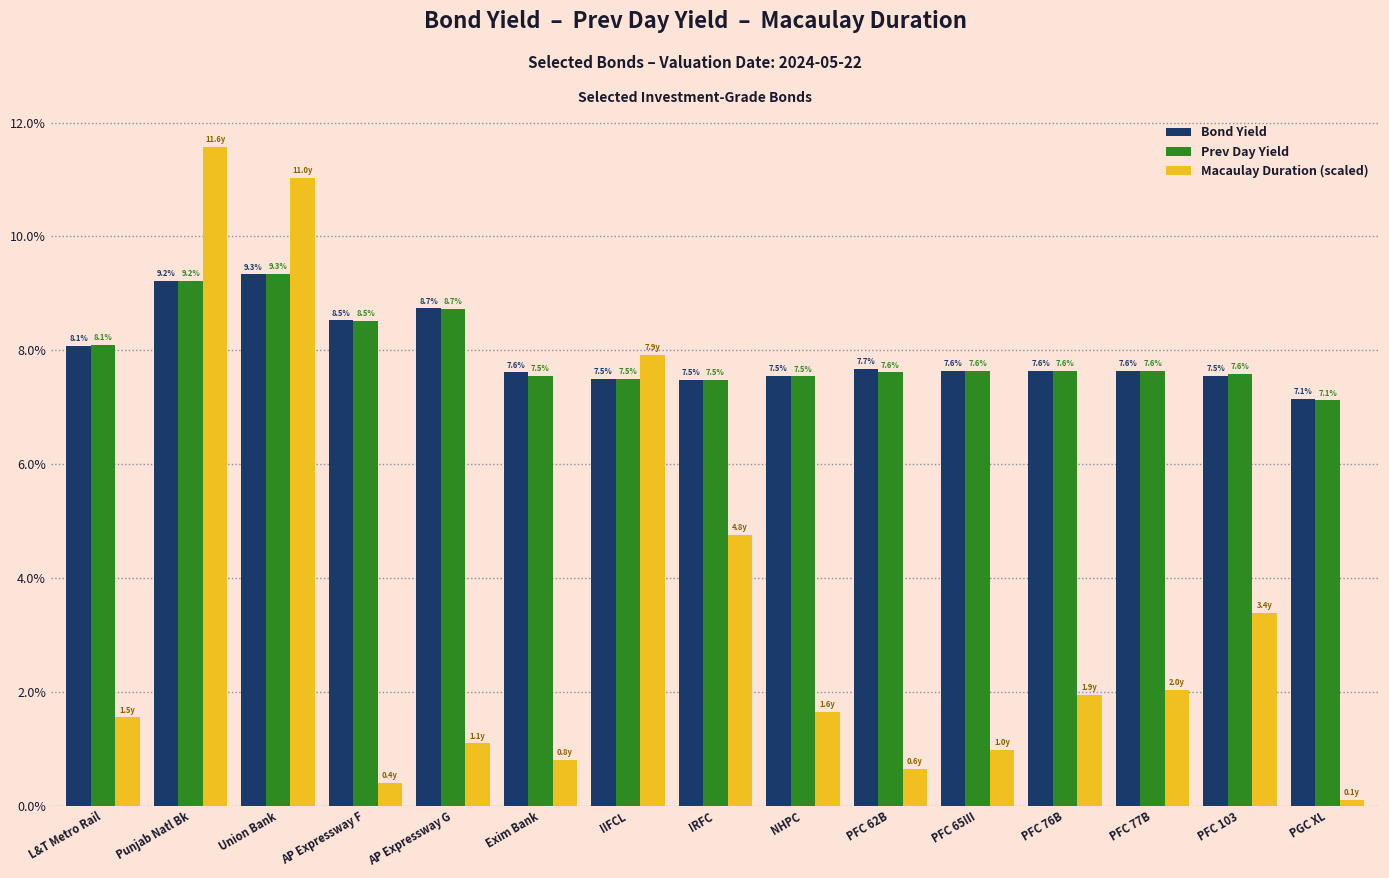

Which series has the largest total across all categories?

Bond Yield